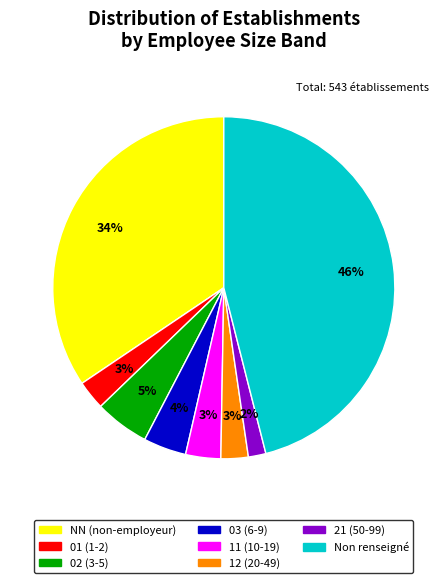

How many segments does this pie chart have?

8